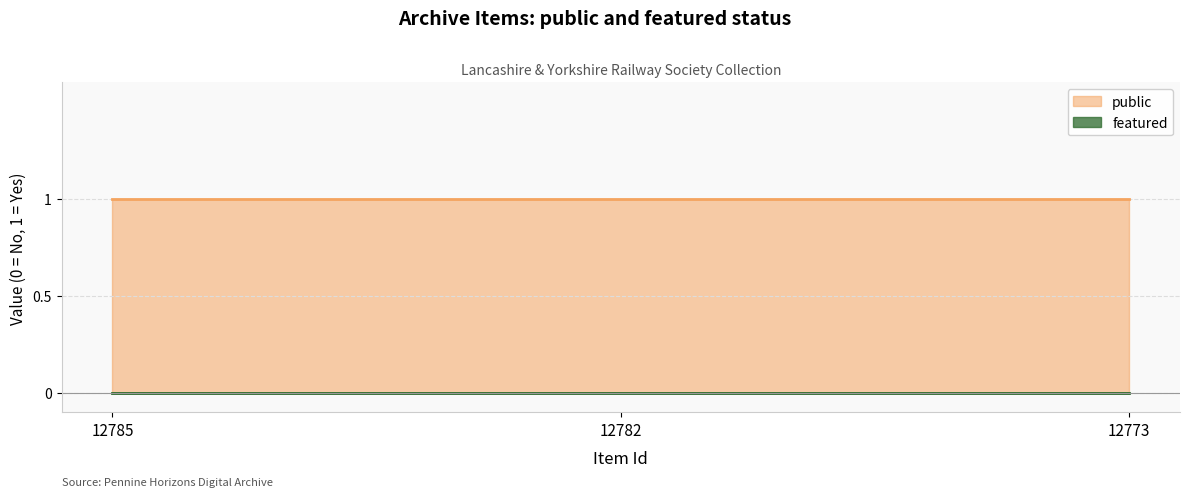

What is the total value across all series at 12782?

1